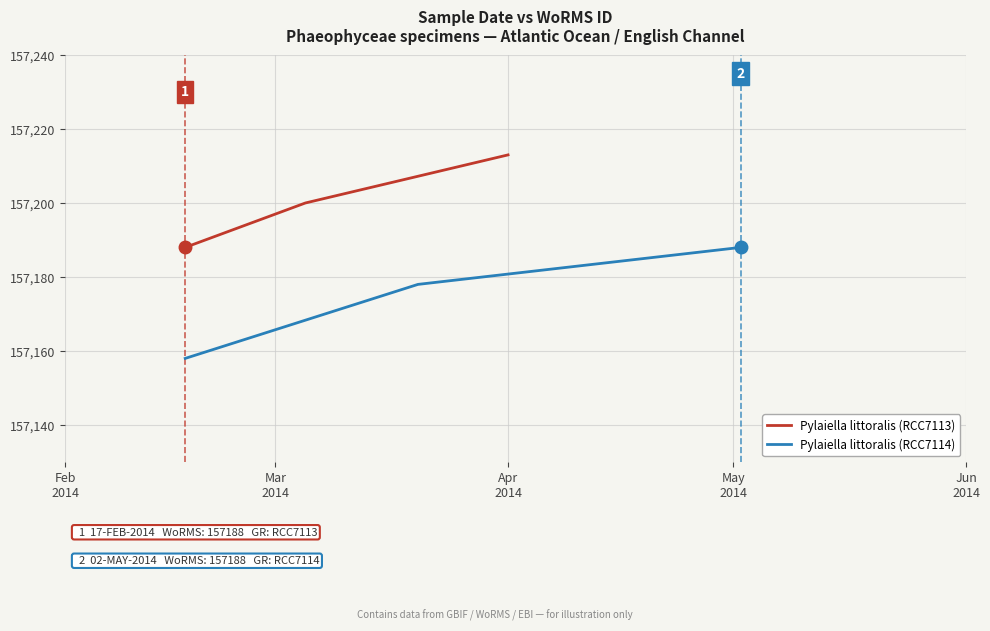

What is the minimum value for Pylaiella littoralis (RCC7113)?

157188